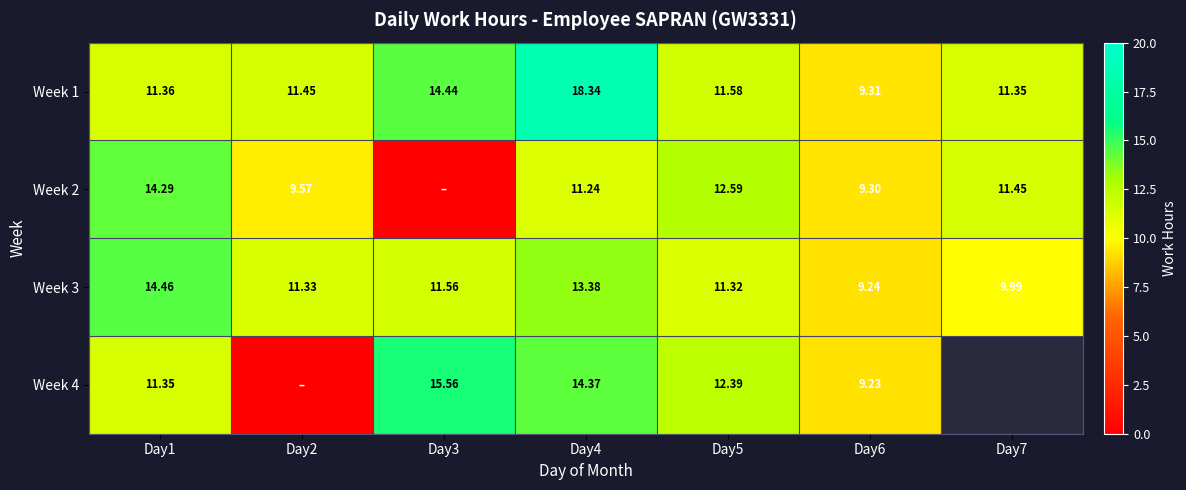

Is the value of Week 4 at Day3 greater than the value of Week 3 at Day5?

Yes